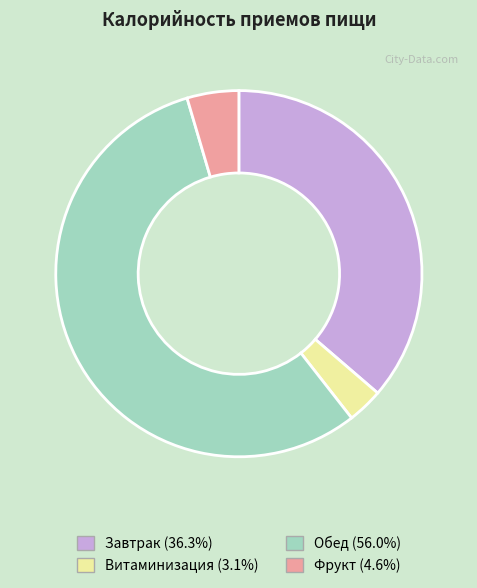

Which slice represents more than half of the pie?

Обед